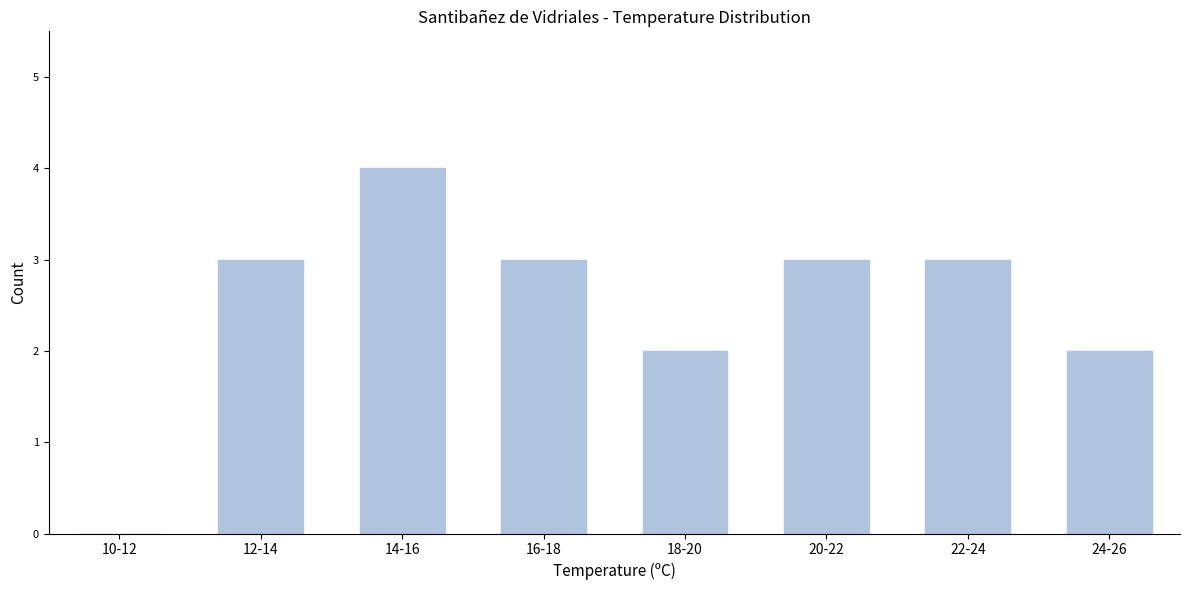

Reading left to right, extract all data points from this chart.

10-12=0	12-14=3	14-16=4	16-18=3	18-20=2	20-22=3	22-24=3	24-26=2